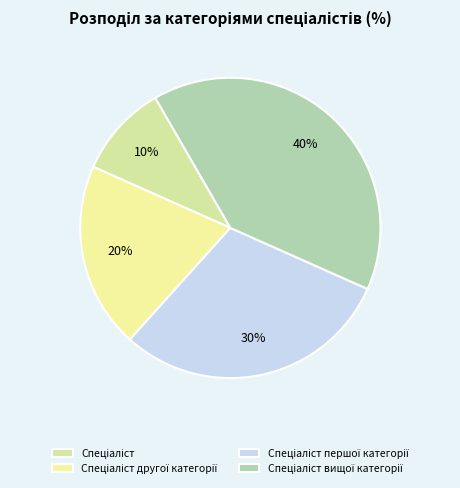

What is the smallest slice in the pie chart?

Спеціаліст